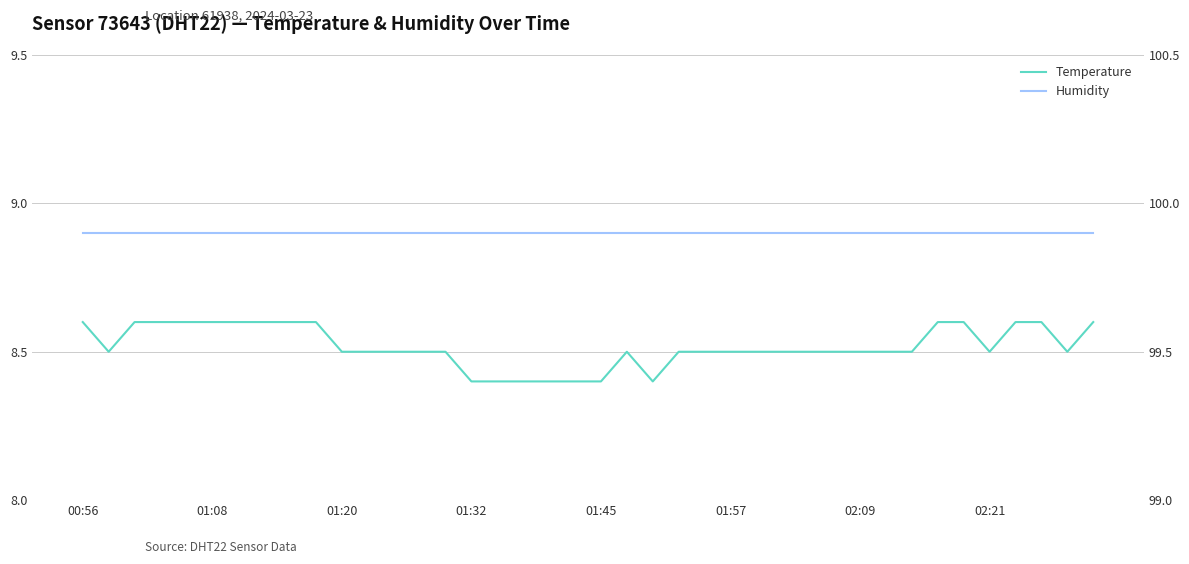

Does the chart display data point markers on the line(s)?

No